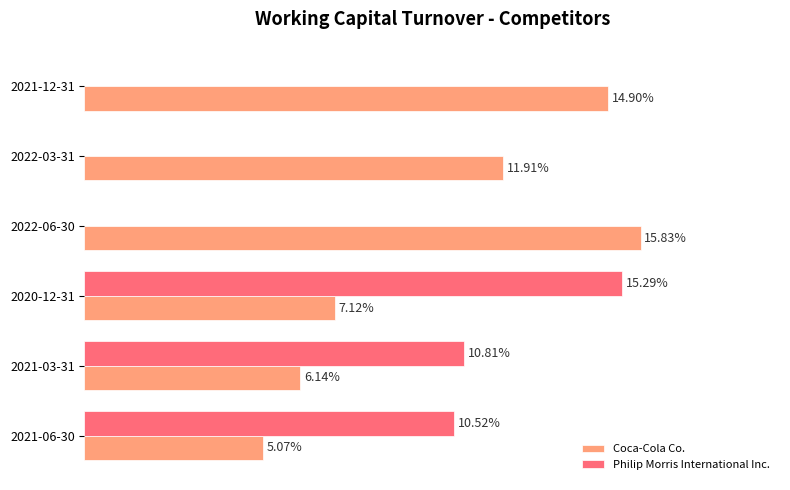

Between 2021-06-30 and 2022-06-30, which series saw the biggest shift?

Coca-Cola Co.